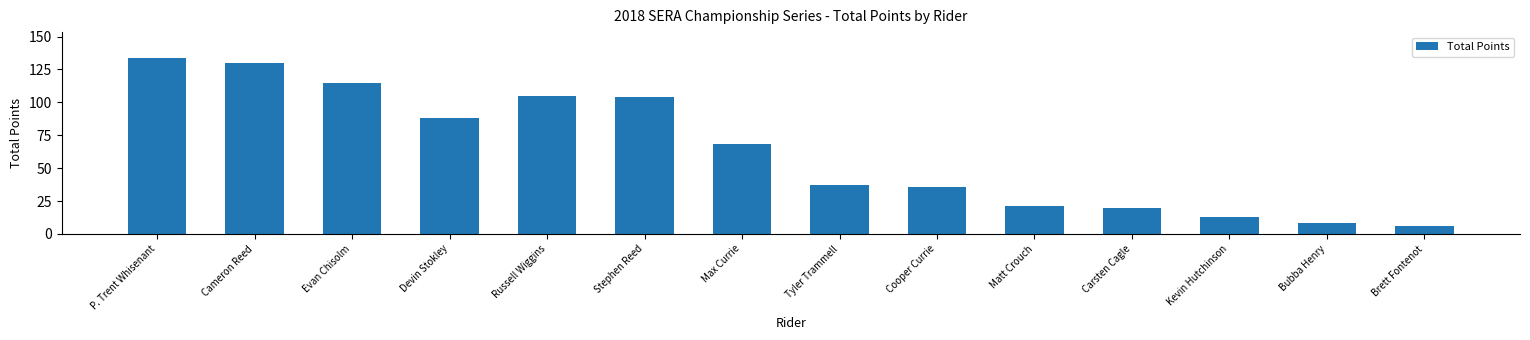

How many values are below 68?

7